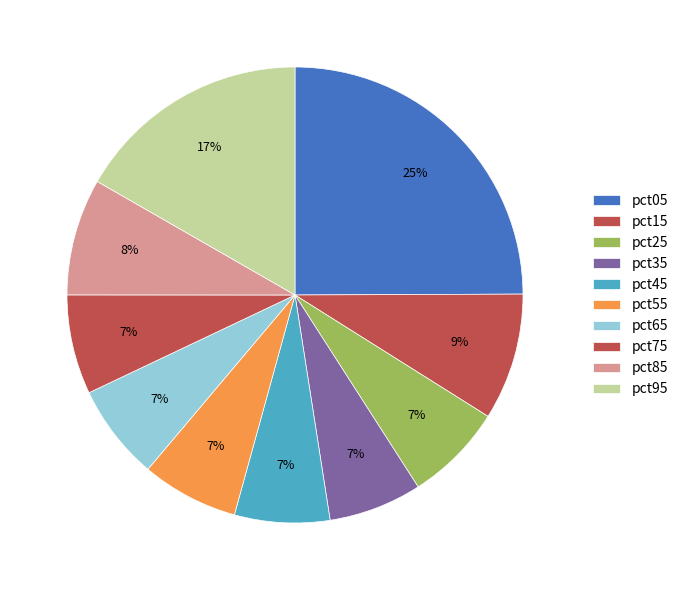

How many segments does this pie chart have?

10